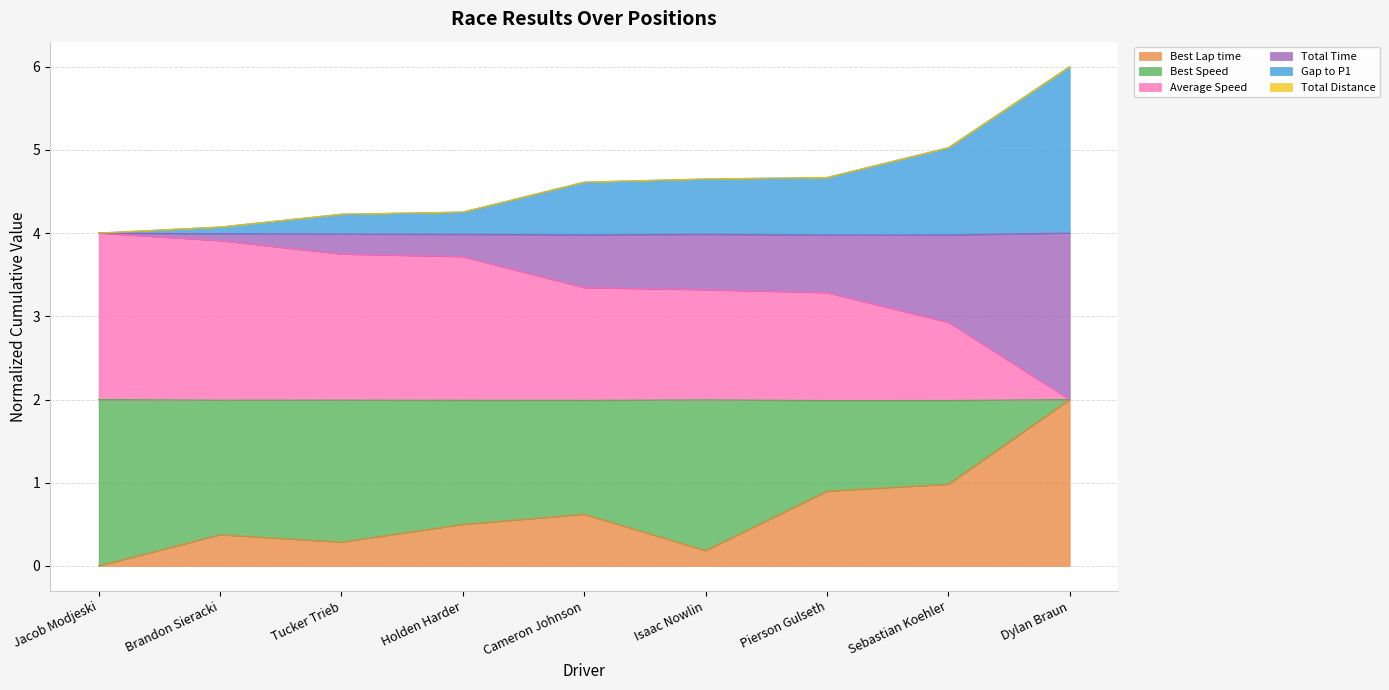

Which label corresponds to the smallest value in the chart?

Jacob Modjeski